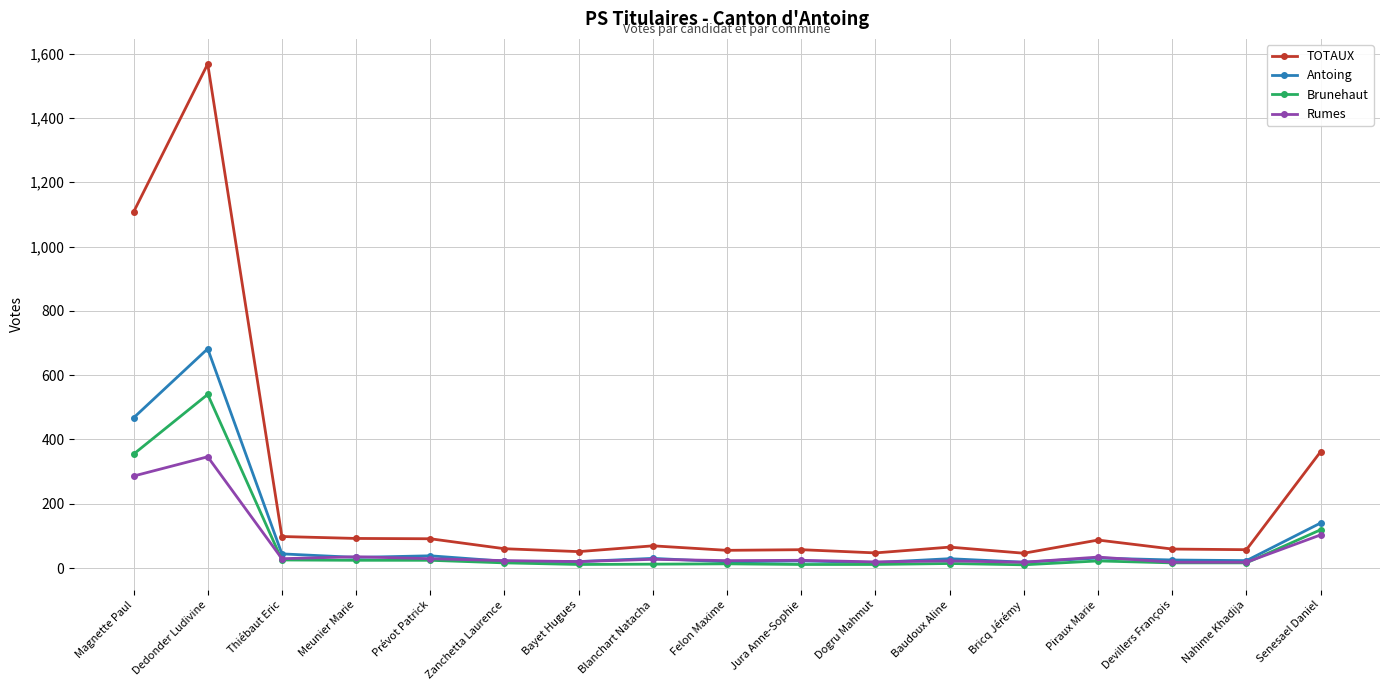

What is the greatest value displayed?

1568